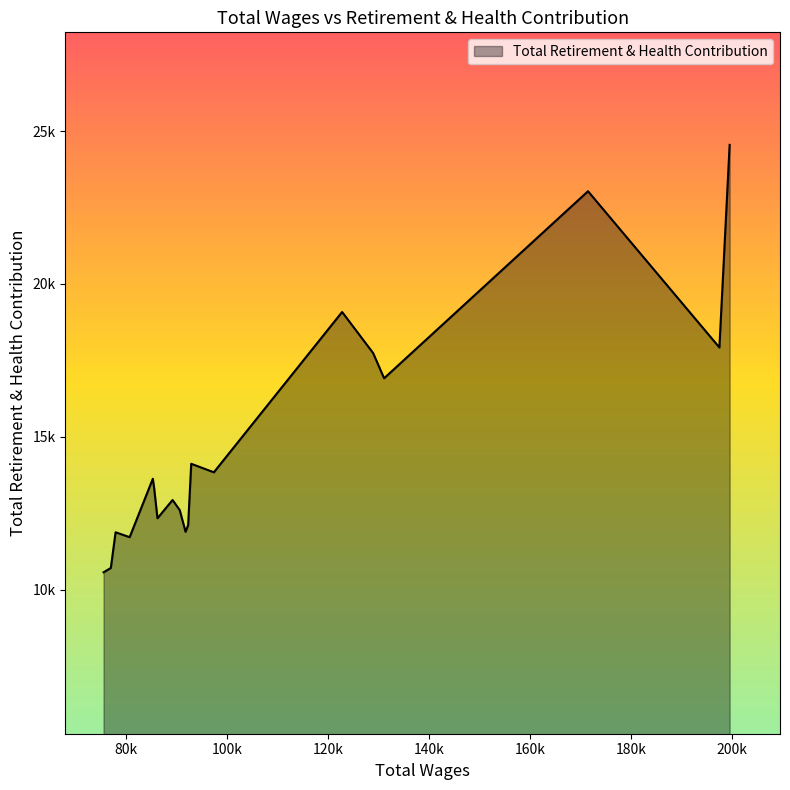

Does the chart display data point markers on the line(s)?

No